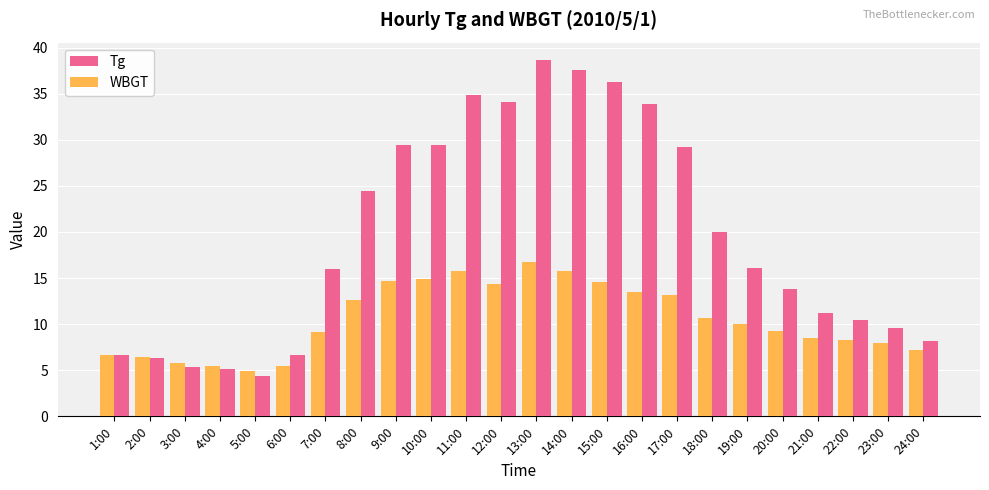

How many data points in WBGT are less than 10?

12